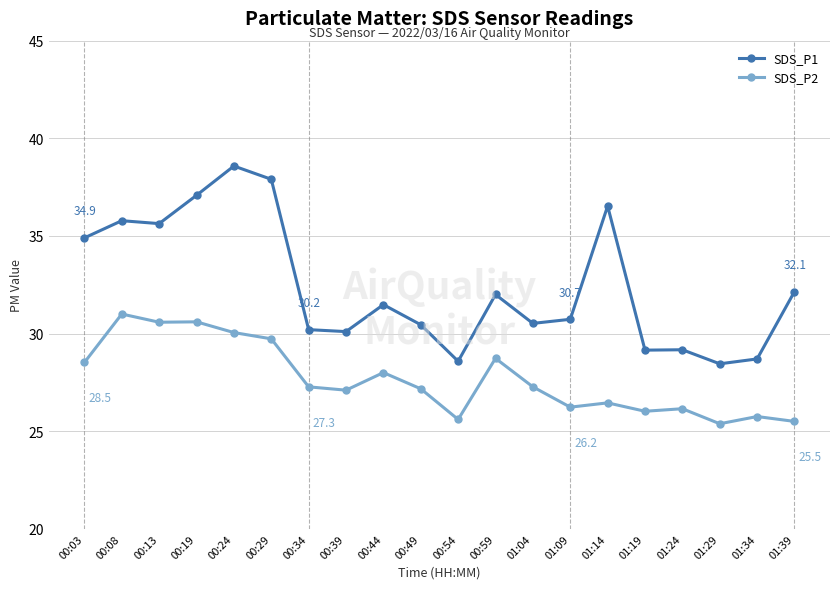

The value of SDS_P1 at 01:39 is 32.1. True or false?

True